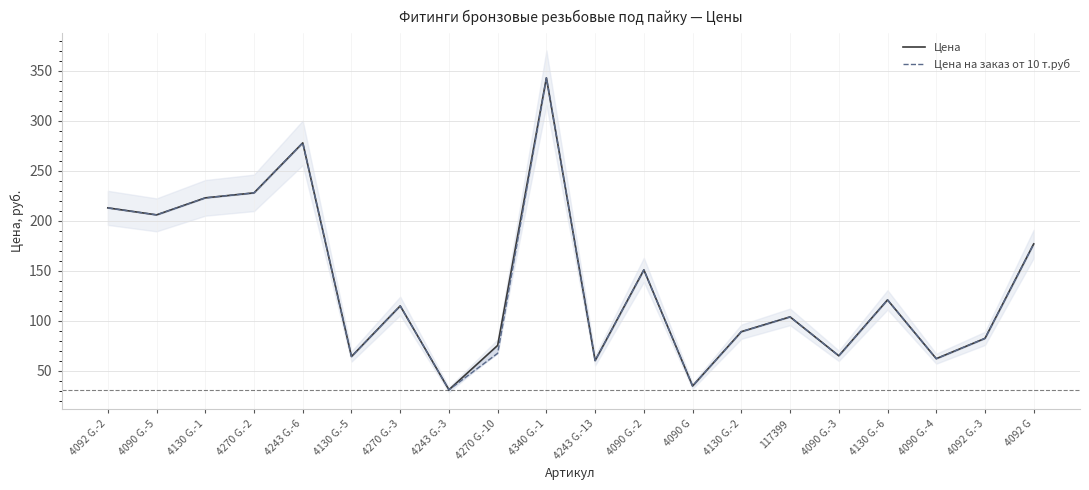

What is the label of the 4th point from the right?

4130 G.-6